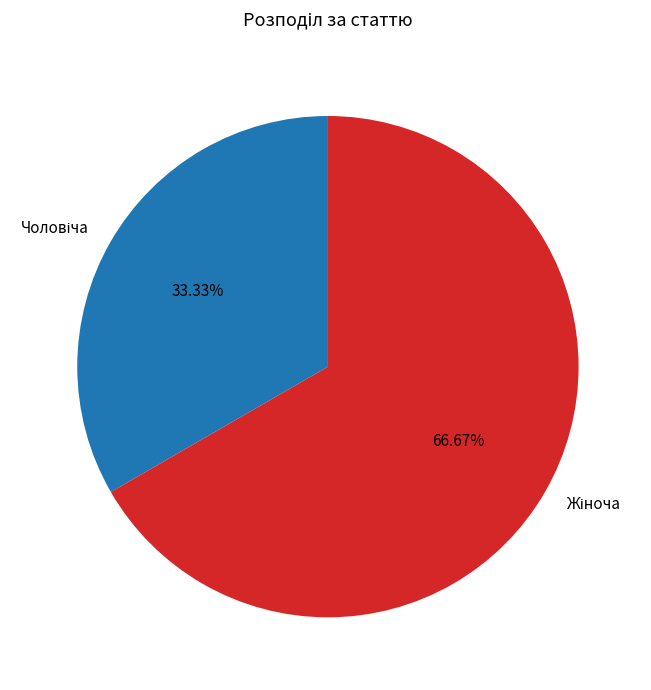

Is there any slice that represents more than half of the pie?

Yes